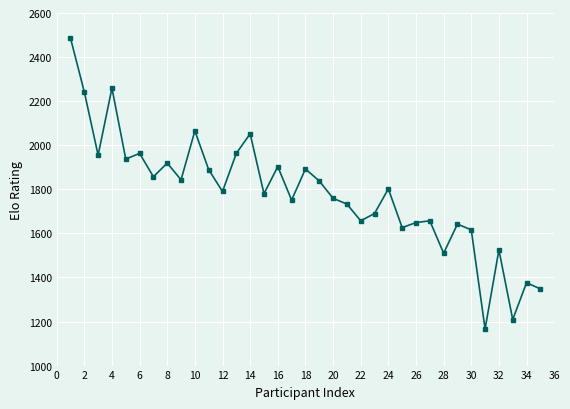

What is the greatest value displayed?

2486